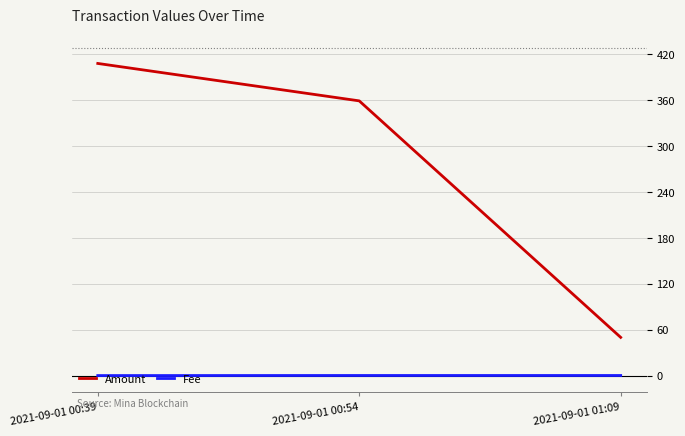

What is the greatest value displayed?

407.9